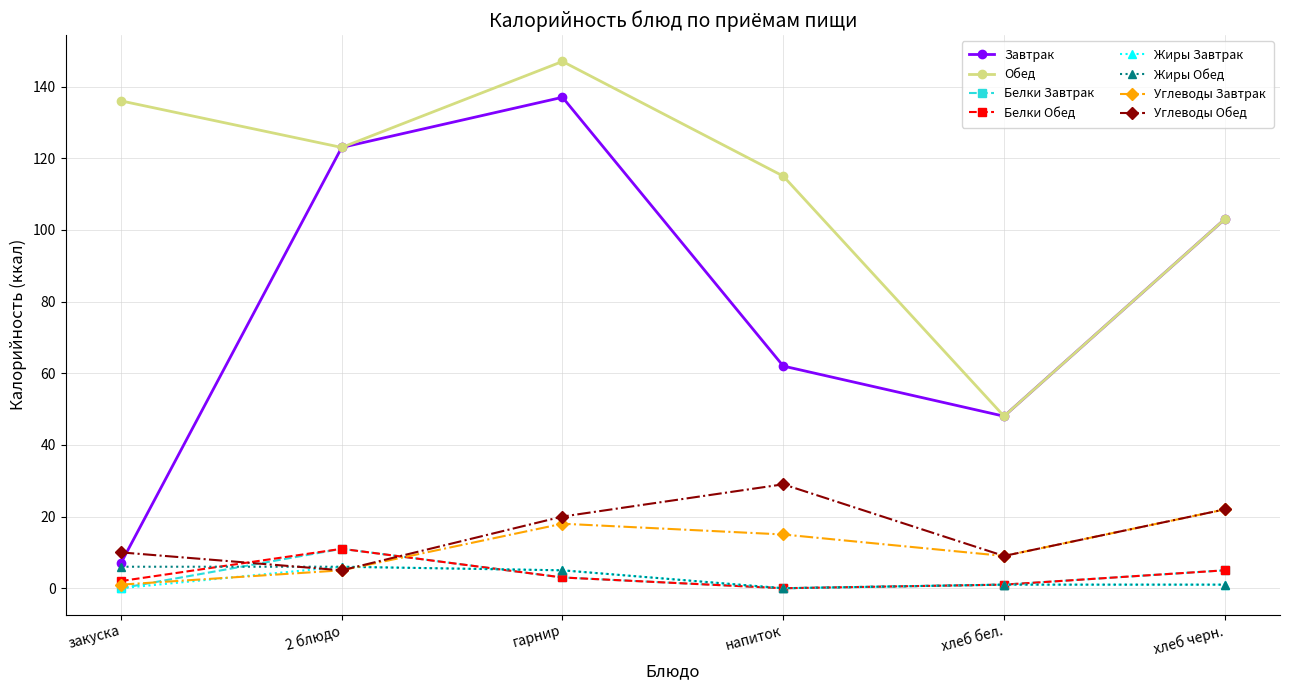

Where is the first local minimum for Обед?

2 блюдо